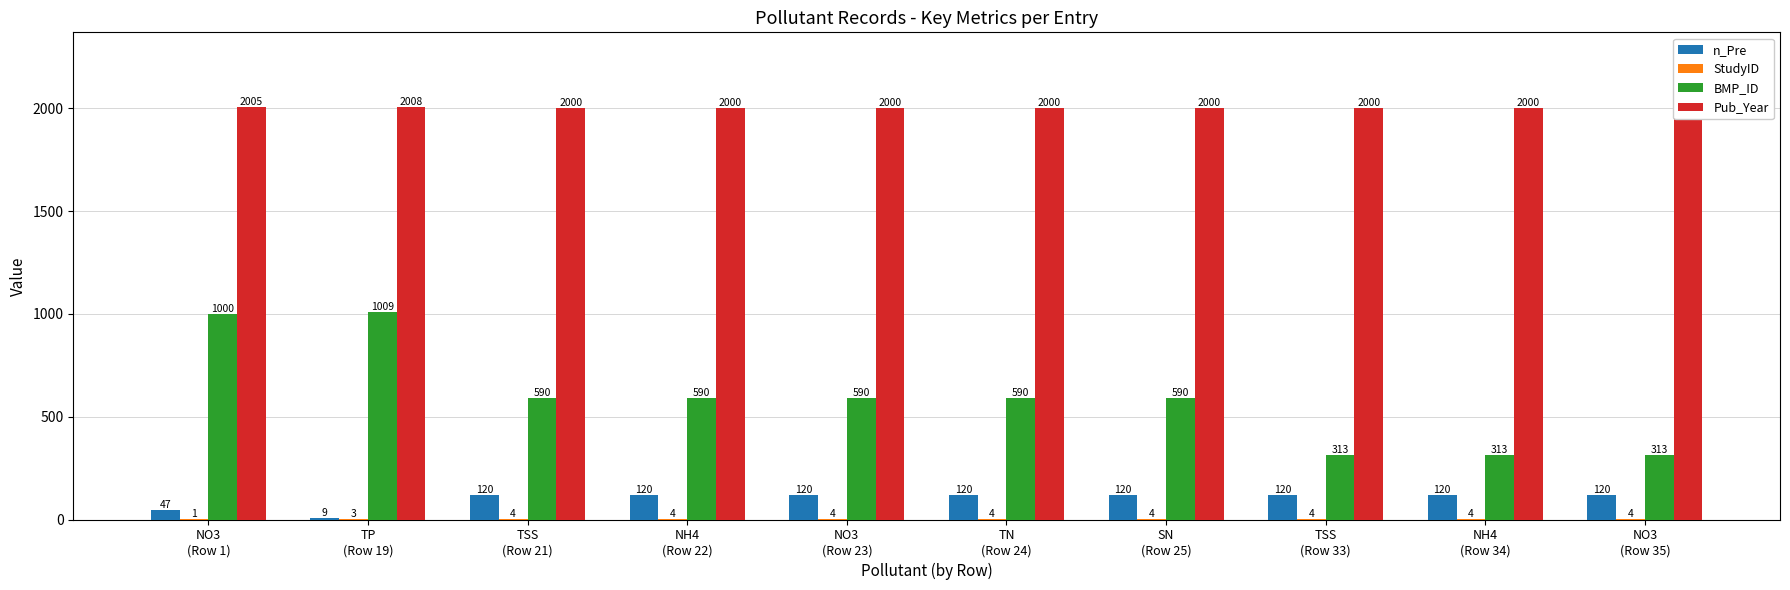

The StudyID series shows 4 at NO3
(Row 35). True or false?

True